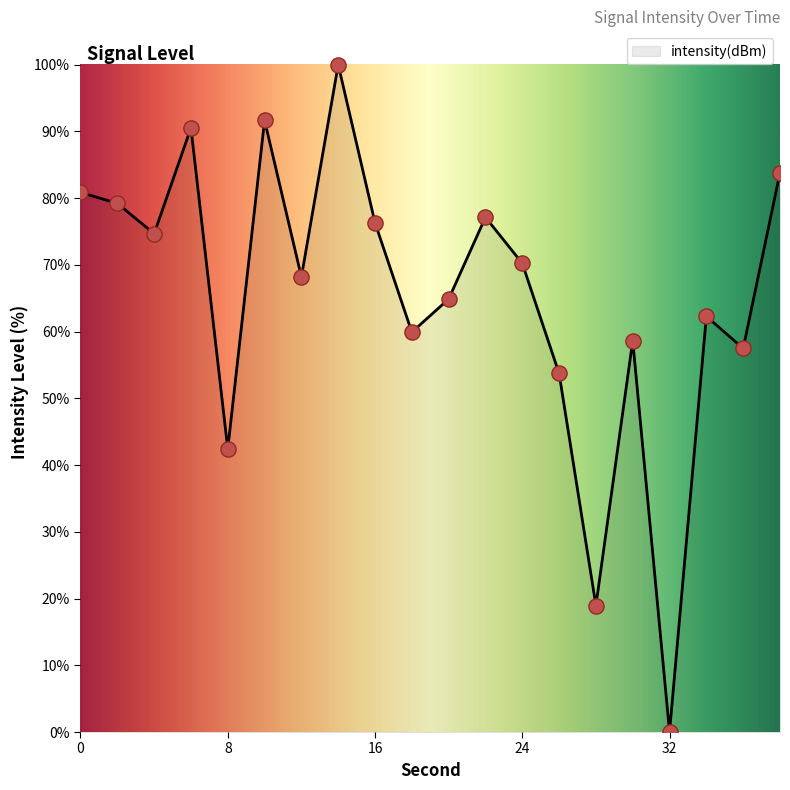

What is the maximum value shown in the chart?

100.0